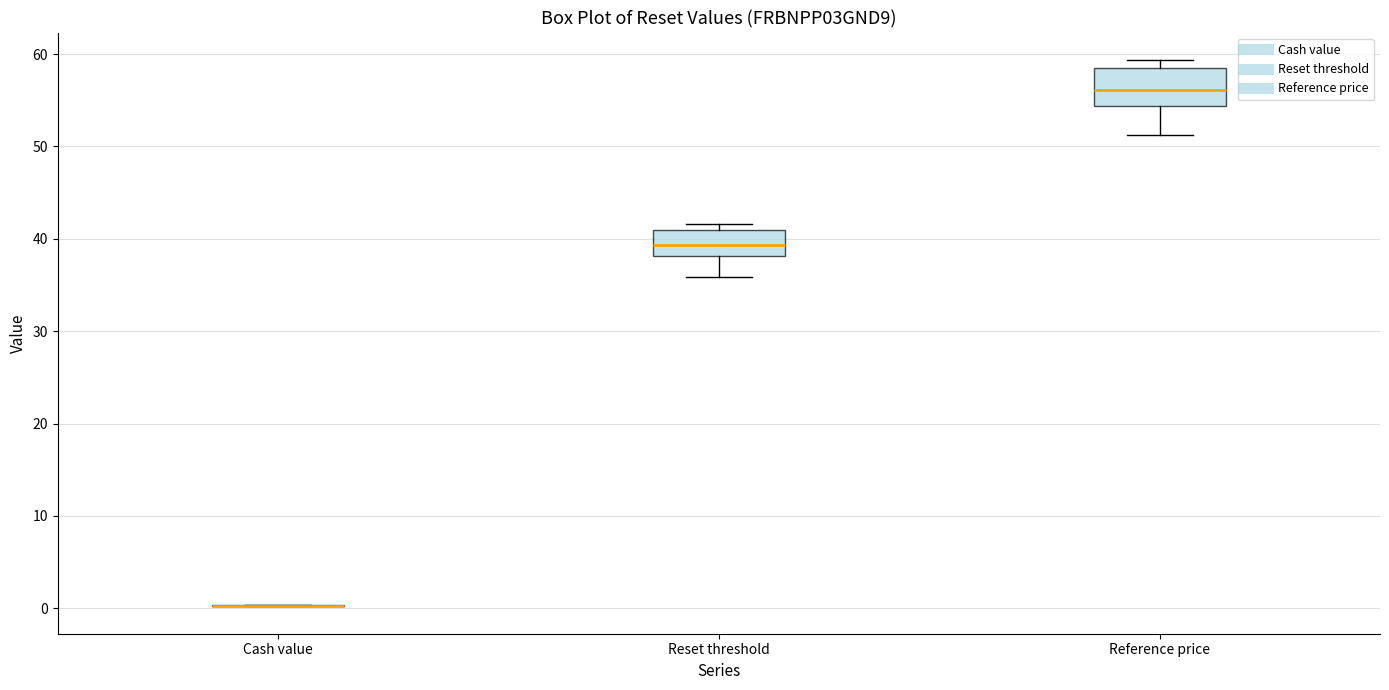

Reading left to right, read every box against the y-axis: the position of its median line, the range the box covers, and the ends of its whiskers. The values are not printed on the chart, so give them approximately, as read against the axis.

Cash value: box collapsed to a line at 0, whiskers 0 to 0
Reset threshold: median 39, box 38 to 41, whiskers 36 to 42
Reference price: median 56, box 54 to 59, whiskers 51 to 59 (just above the box's upper edge)